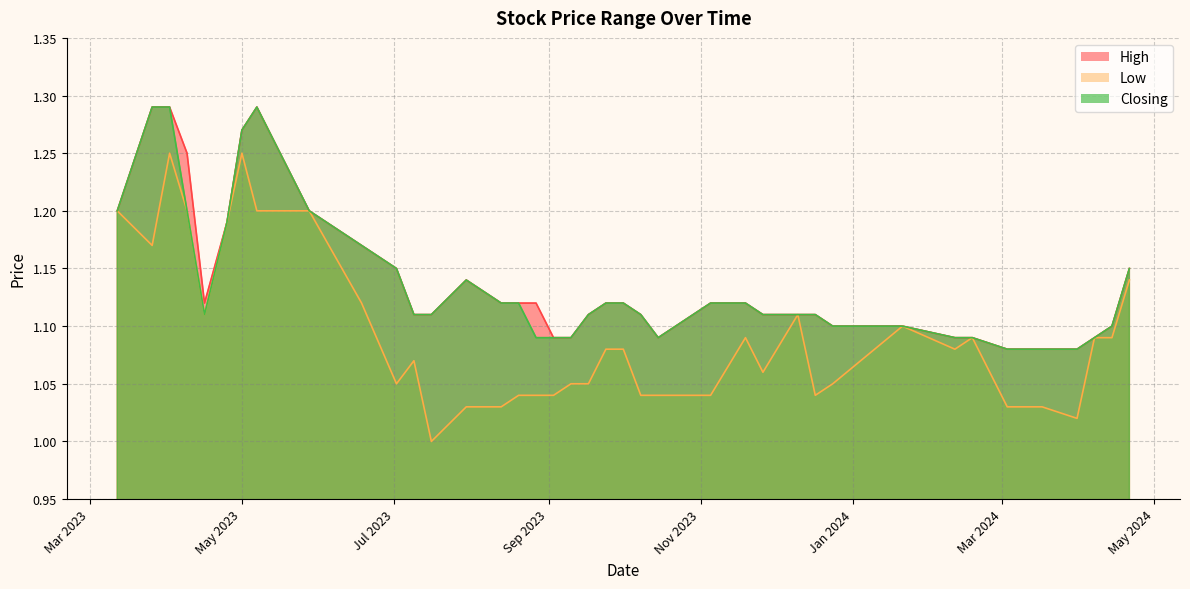

True or false: High and Low intersect in this chart.

False